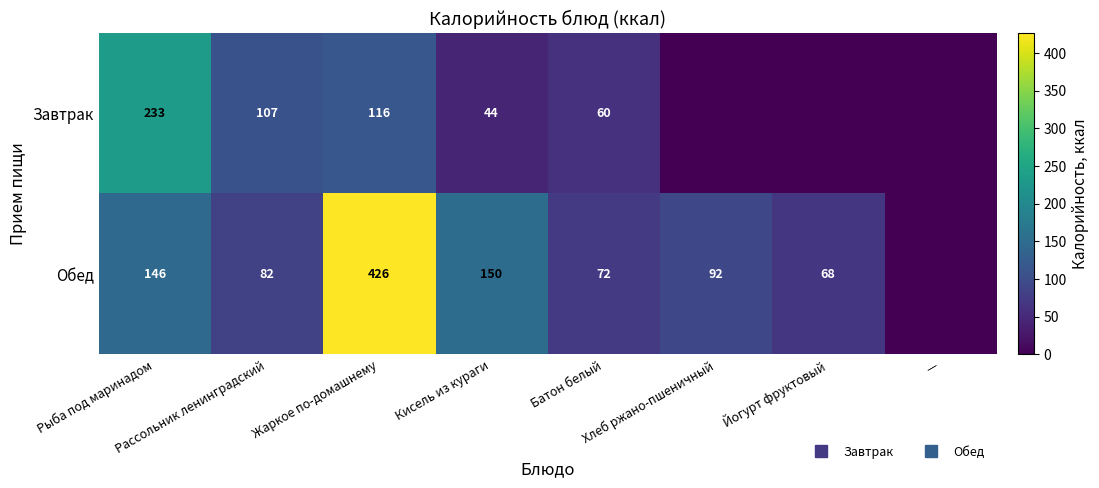

What is the difference between the maximum and minimum values in the Обед series?

426.0